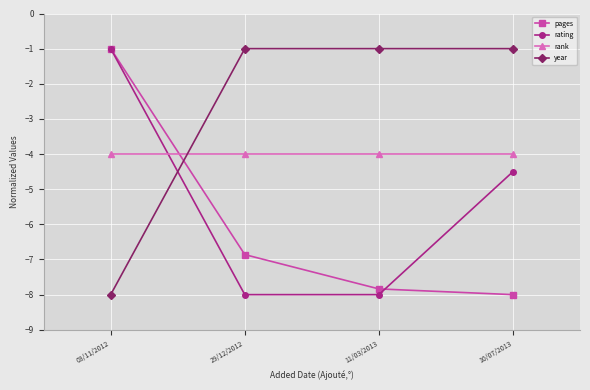

Reading left to right, what are all the values shown in this chart?

pages: 03/11/2012=-1.0	29/12/2012=-6.9	11/03/2013=-7.8	10/07/2013=-8.0
rating: 03/11/2012=-1.0	29/12/2012=-8.0	11/03/2013=-8.0	10/07/2013=-4.5
rank: 03/11/2012=-4.0	29/12/2012=-4.0	11/03/2013=-4.0	10/07/2013=-4.0
year: 03/11/2012=-8.0	29/12/2012=-1.0	11/03/2013=-1.0	10/07/2013=-1.0